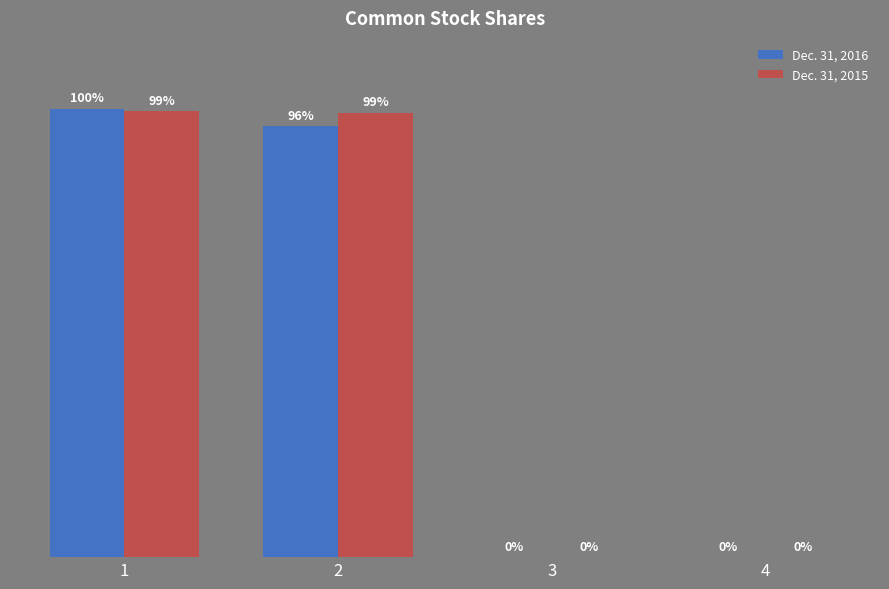

What value does the Dec. 31, 2015 series have at 4, to the nearest 100?

100